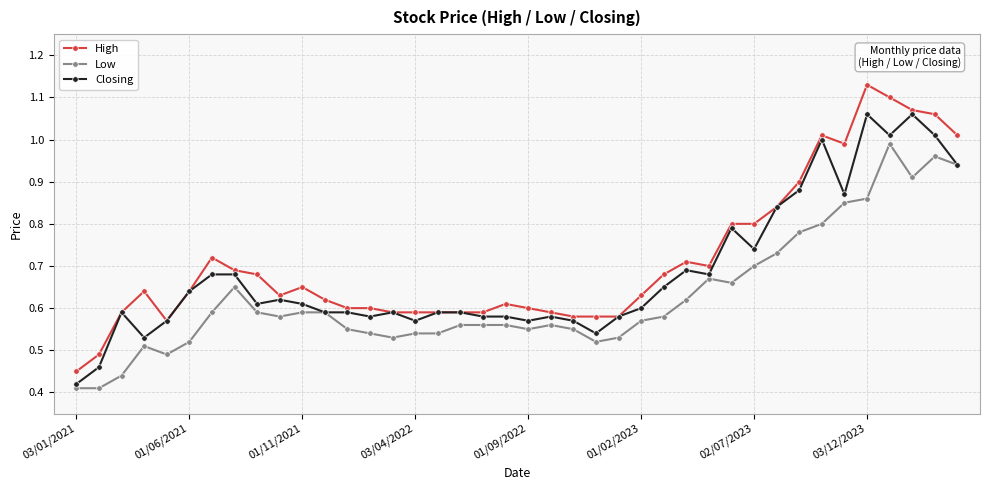

What is the sum of all Closing values?

27.3